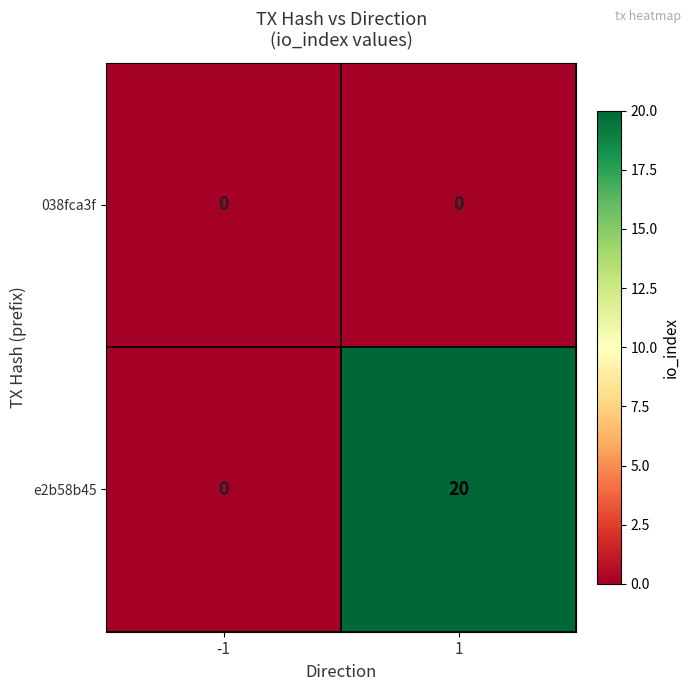

Rank the categories by e2b58b45 value from highest to lowest.

1, -1